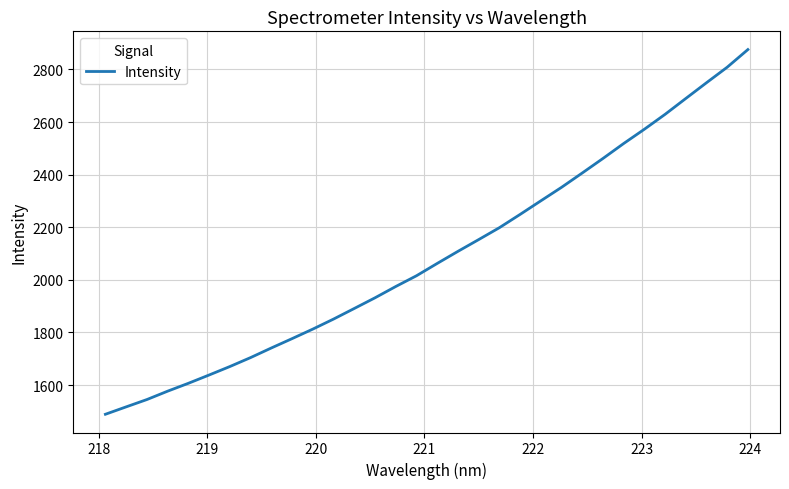

What is the minimum value shown in the chart?

1488.8